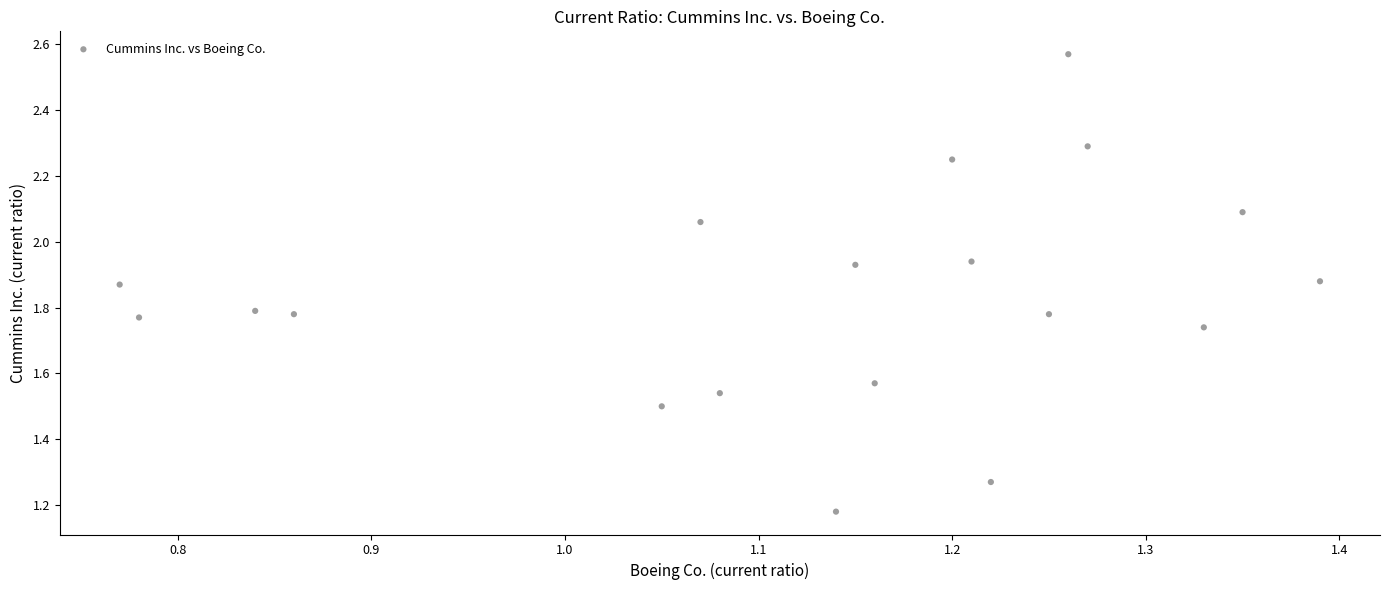

What is the range of Y values (max minus min)?

1.4